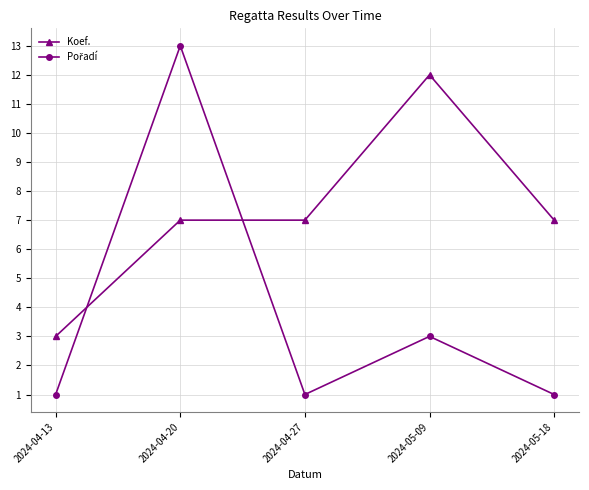

What is the sum of all Koef. values?

36